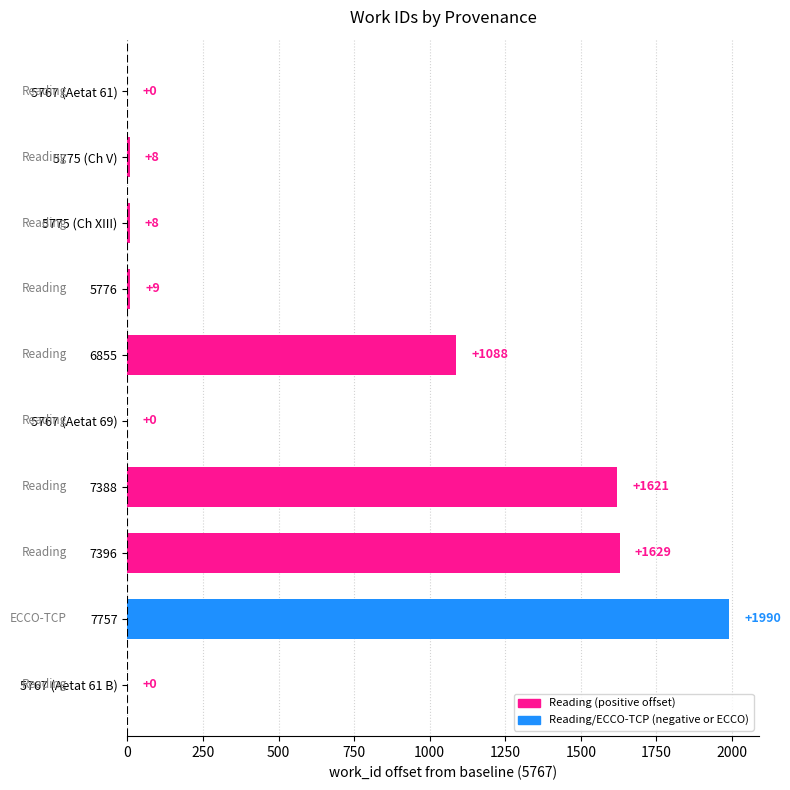

Are the bars horizontal?

Yes